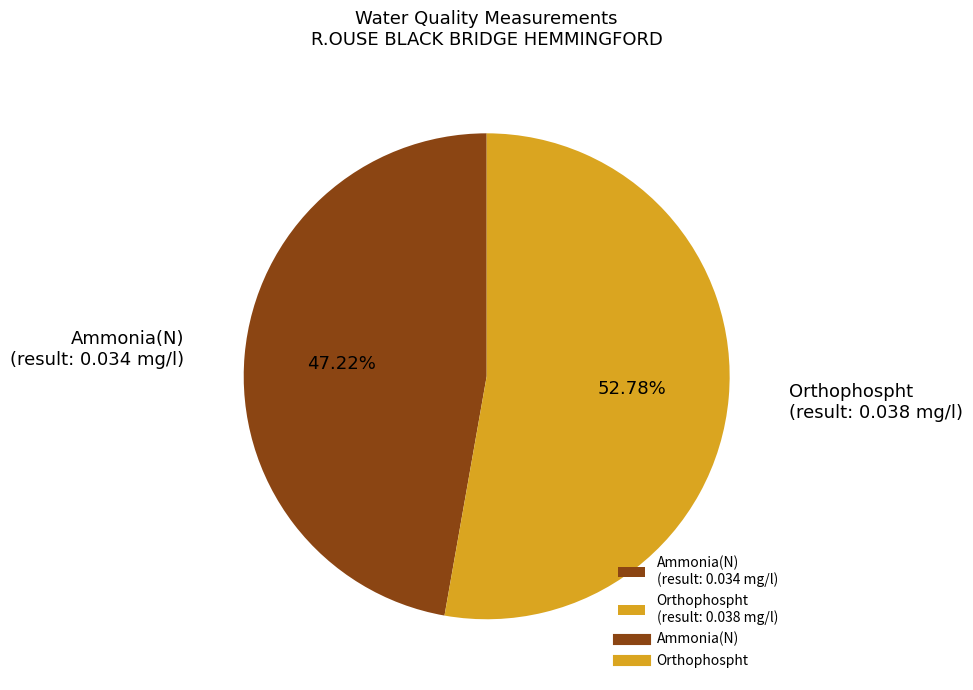

Does Orthophospht (result: 0.038 mg/l) account for over 50% of the chart?

Yes